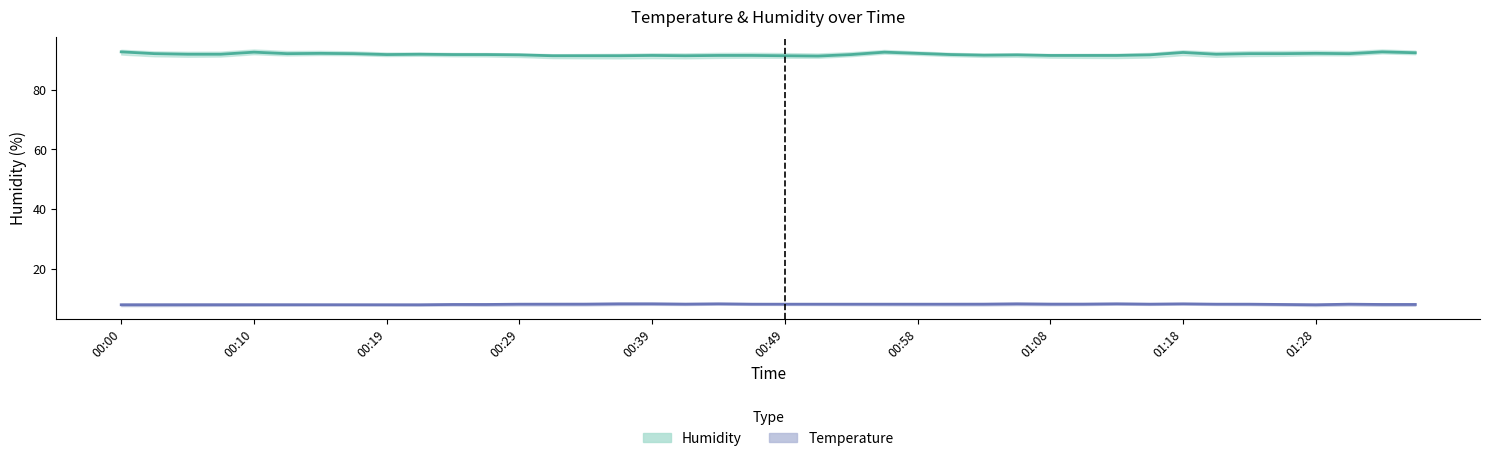

What is the spread (max minus min) of values at 00:58?

83.9